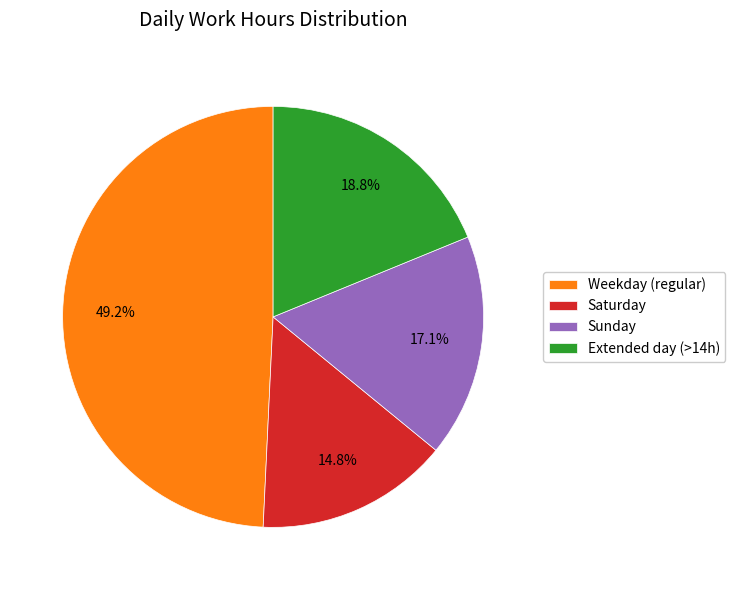

How many slices are in this pie chart?

4